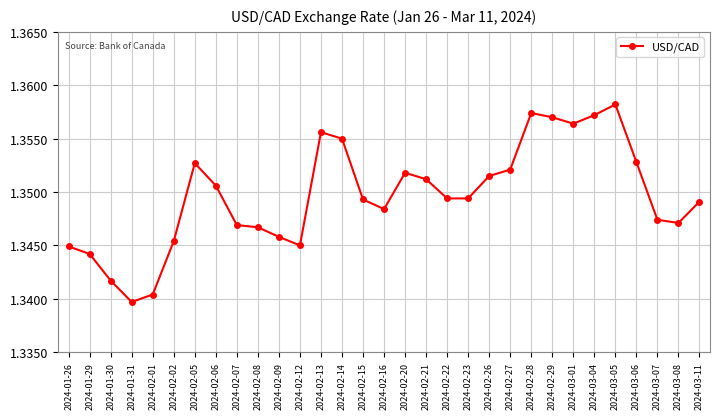

What is the sum of the values at 2024-03-01 and 2024-02-16?

2.7